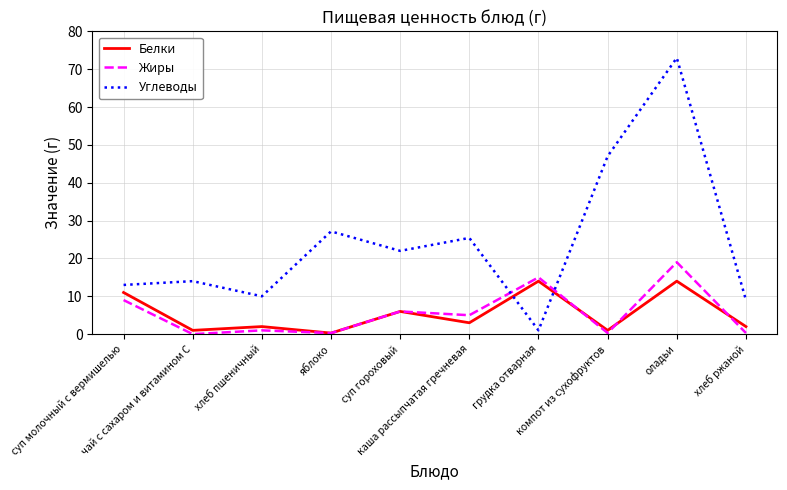

At which label does Белки reach its minimum?

яблоко